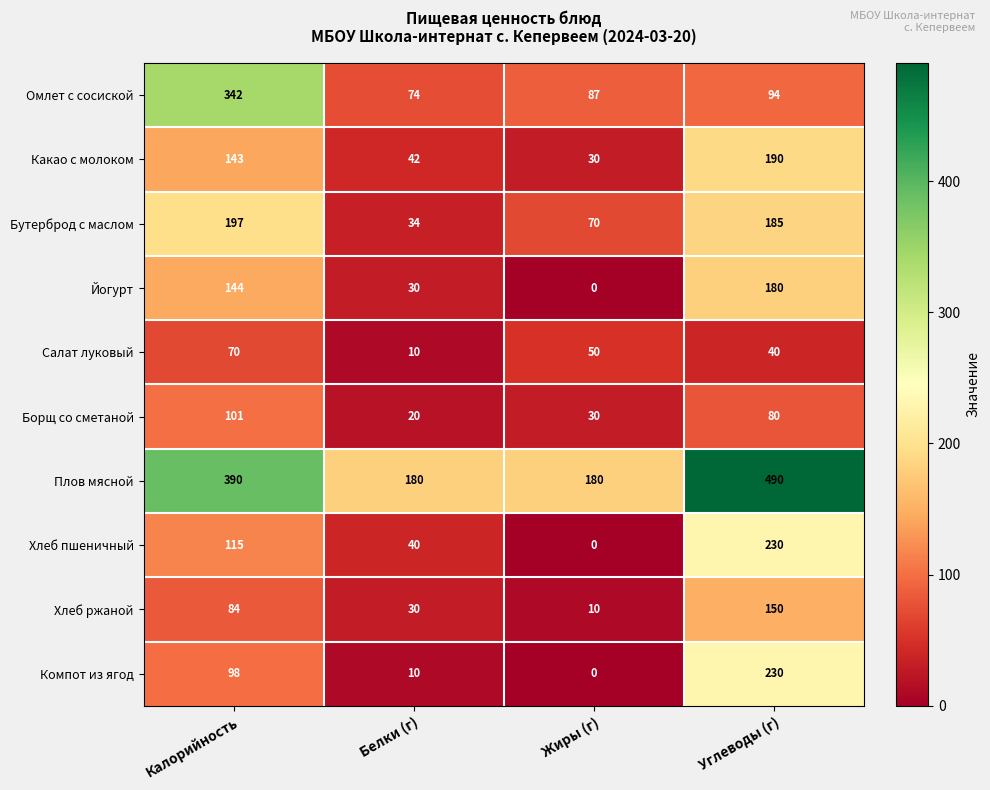

How many data points in Борщ со сметаной are less than 80?

2